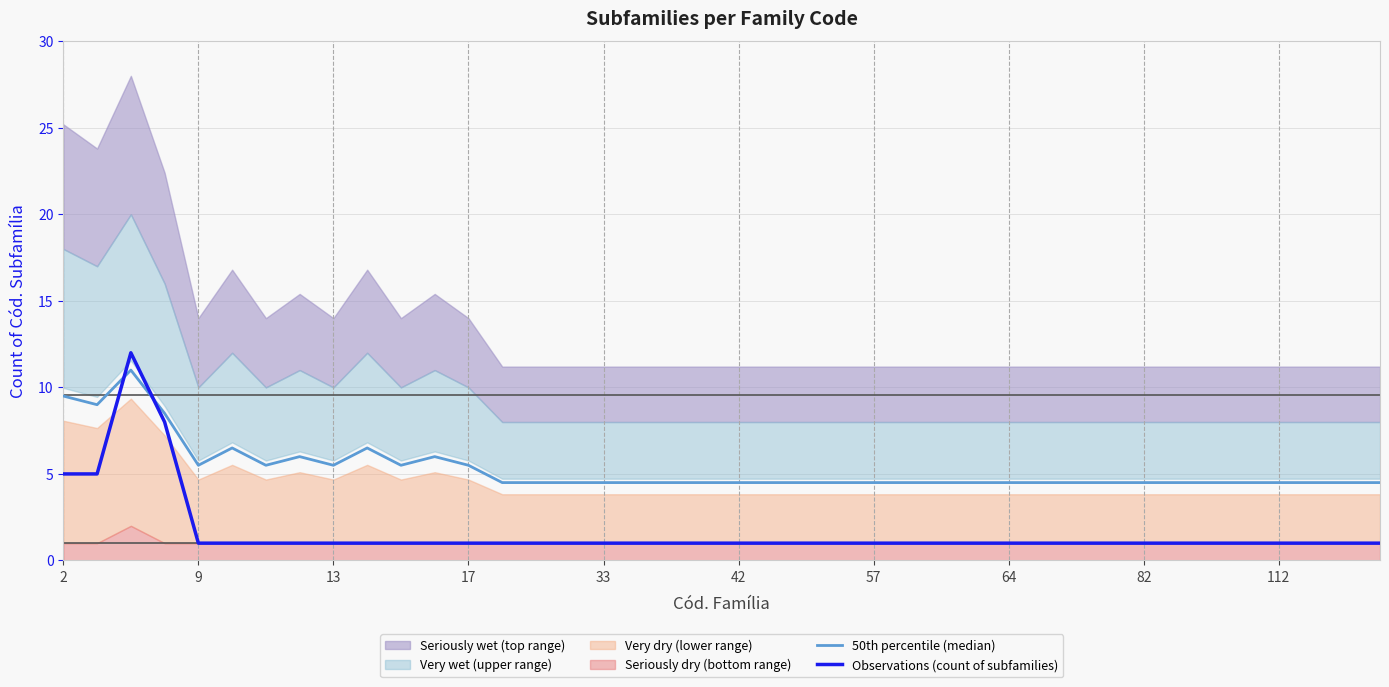

Reading left to right, what are all the values shown in this chart?

50th percentile (median): 9.5	9.0	11.0	8.5	5.5	6.5	5.5	6.0	5.5	6.5	5.5	6.0	5.5	4.5	4.5	4.5	4.5	4.5	4.5	4.5	4.5	4.5	4.5	4.5	4.5	4.5	4.5	4.5	4.5	4.5	4.5	4.5	4.5	4.5	4.5	4.5	4.5	4.5	4.5	4.5
Observations (count of subfamilies): 5.0	5.0	12.0	8.0	1.0	1.0	1.0	1.0	1.0	1.0	1.0	1.0	1.0	1.0	1.0	1.0	1.0	1.0	1.0	1.0	1.0	1.0	1.0	1.0	1.0	1.0	1.0	1.0	1.0	1.0	1.0	1.0	1.0	1.0	1.0	1.0	1.0	1.0	1.0	1.0